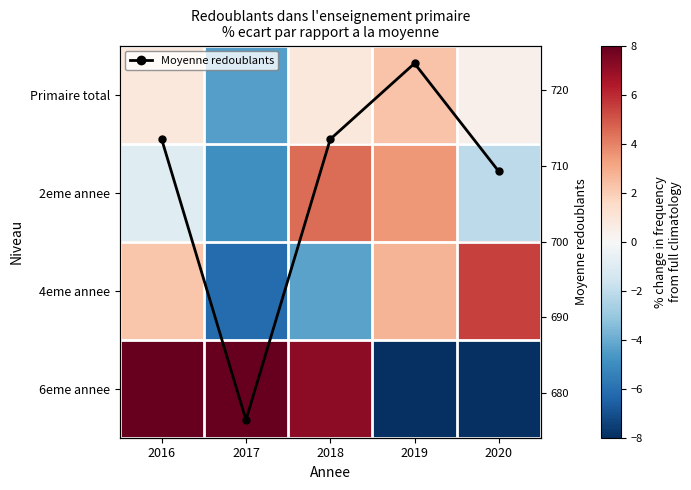

At which category does the chart reach its peak across all series?

2019